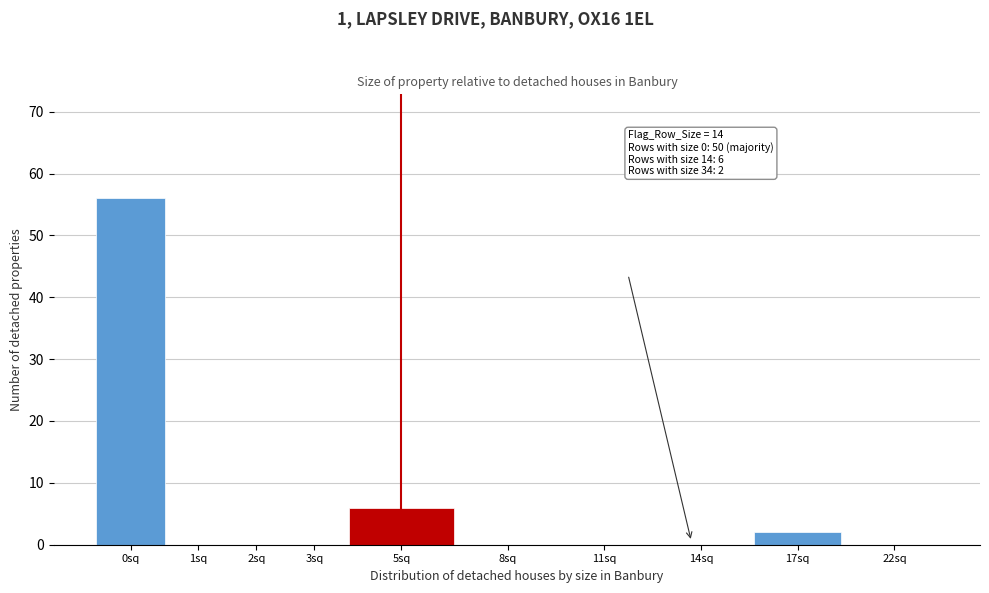

Reading left to right, transcribe all the data shown in this chart.

0sq=56	1sq=0	2sq=0	3sq=0	5sq=6	8sq=0	11sq=0	14sq=0	17sq=2	22sq=0